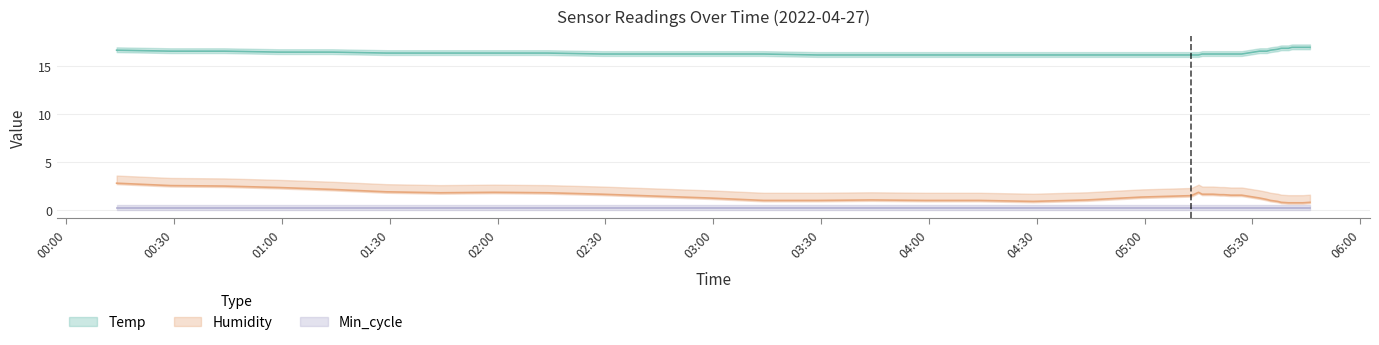

What is the label of the 14th point from the right?

05:22